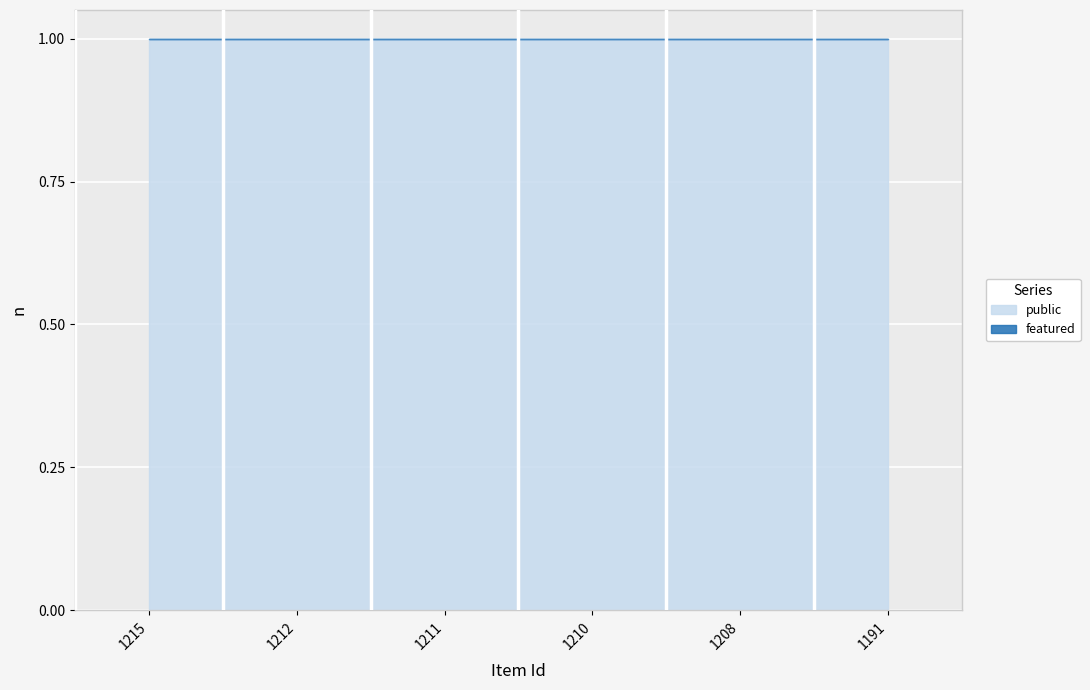

Reading left to right, what are all the values shown in this chart?

public: 1	1	1	1	1	1
featured: 0	0	0	0	0	0